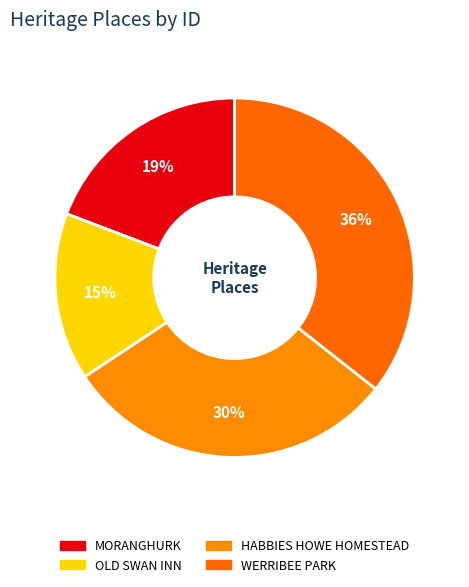

What percentage is the HABBIES HOWE HOMESTEAD slice, to the nearest percent?

30%